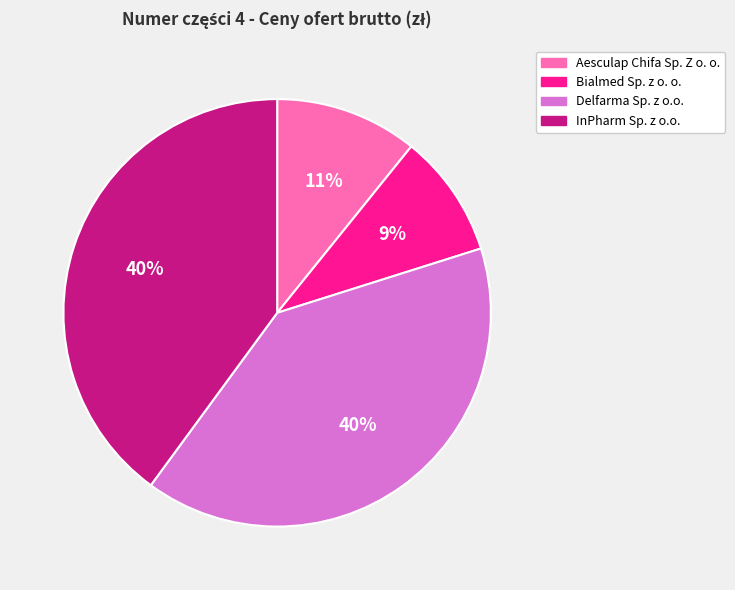

To the nearest percent, what is the difference between the largest and smallest slice percentages?

31%